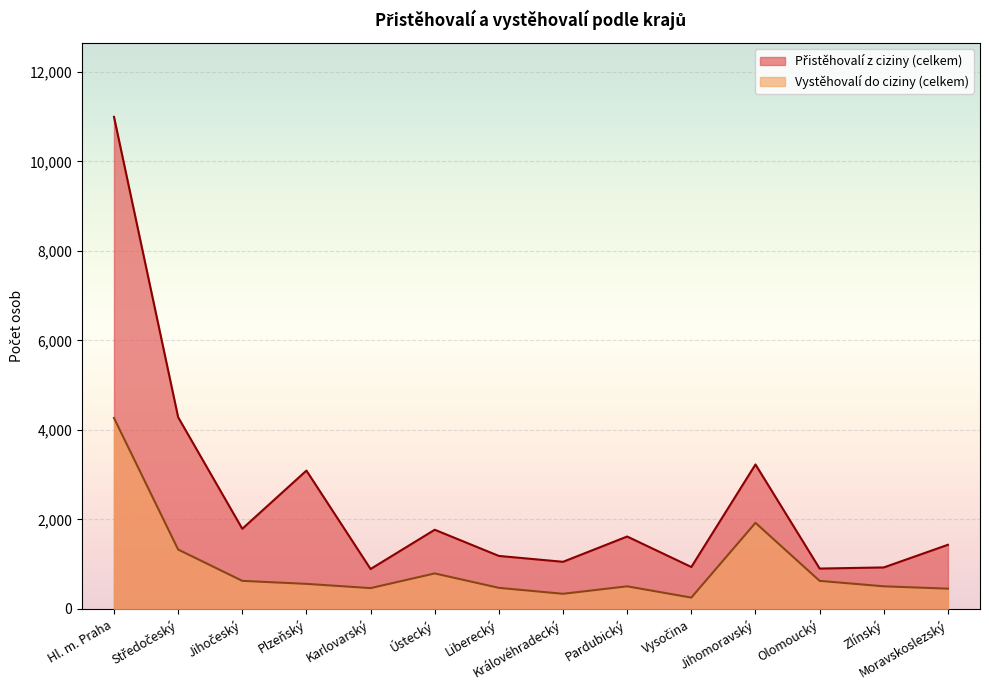

What are all the series names shown in the legend?

Přistěhovalí z ciziny (celkem), Vystěhovalí do ciziny (celkem)